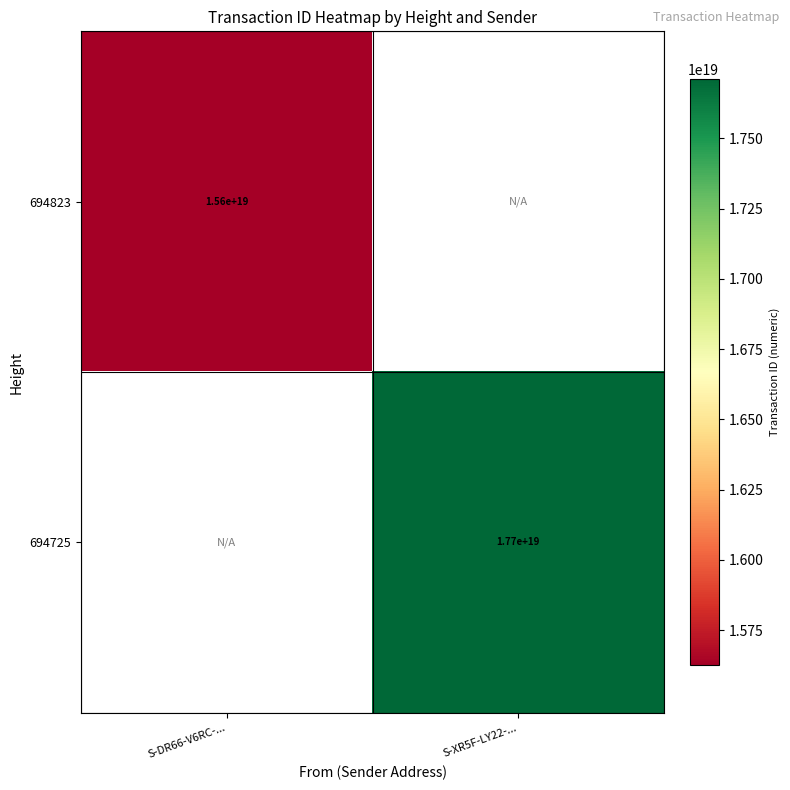

Is it true that 694823 equals 15600000000000000000 at S-DR66-V6RC-...?

True